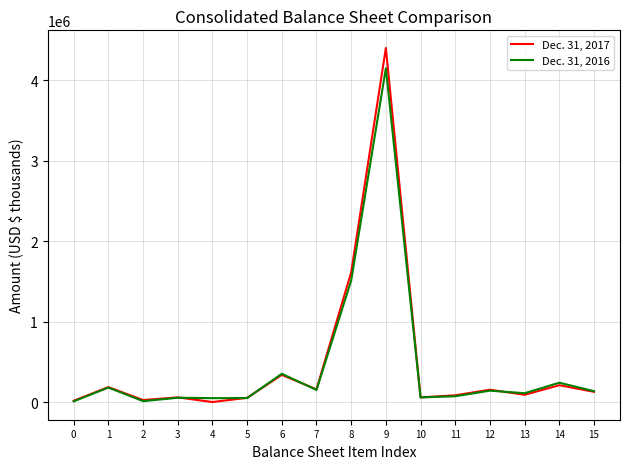

What is the difference between the highest and lowest values at 13?

19538